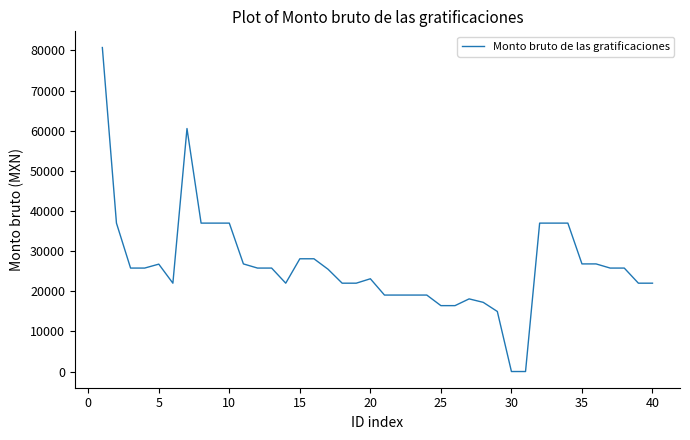

What is the difference between the maximum and minimum values?

80720.6